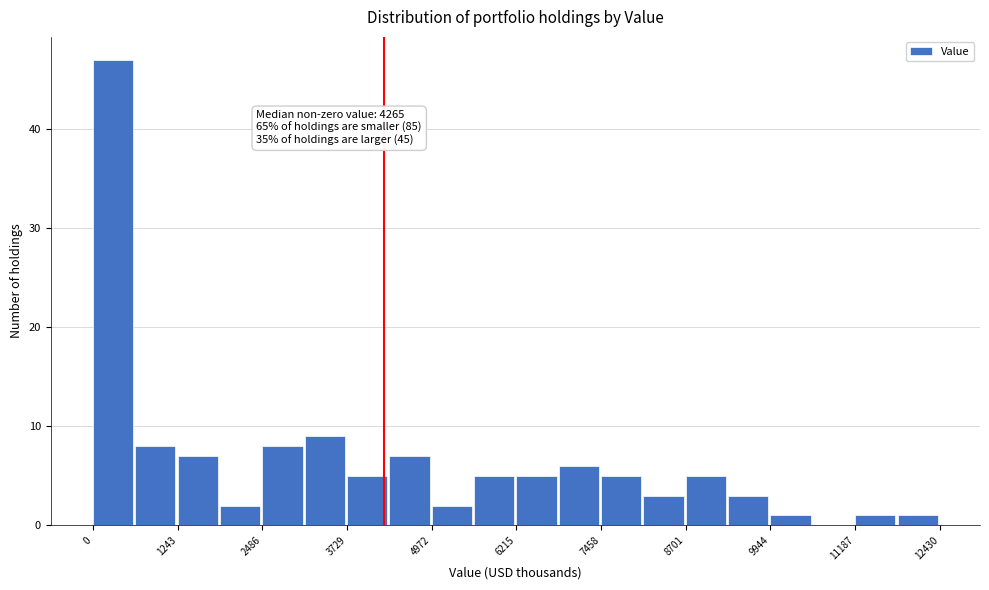

Around what value on the x-axis is the tallest bar? Give the approximate position of its centre, as read against the axis.

200